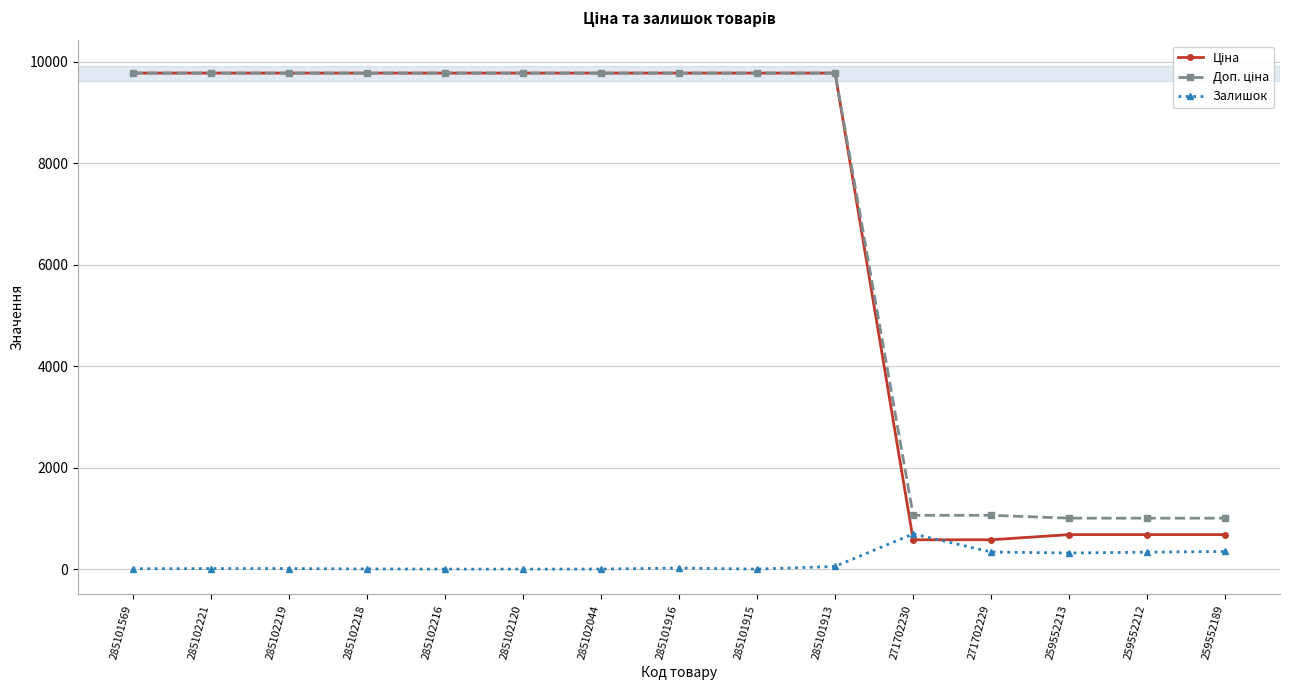

What is the difference between the highest and lowest values at 285101915?

9775.5